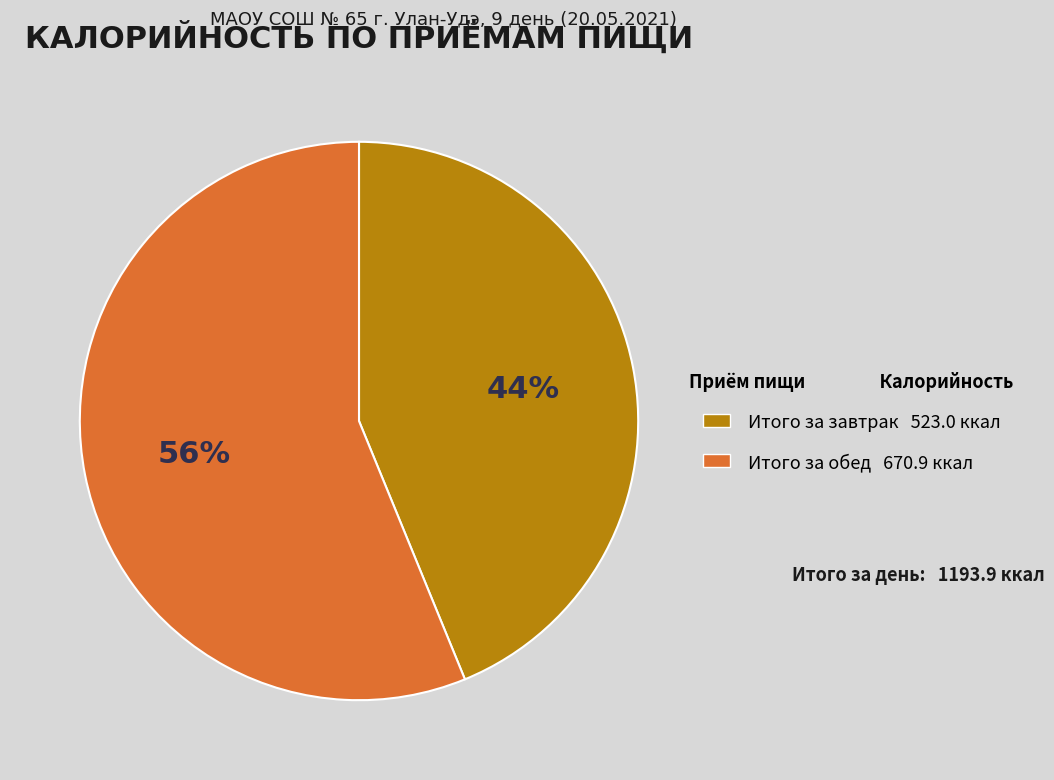

What is the smallest slice in the pie chart?

Итого за завтрак